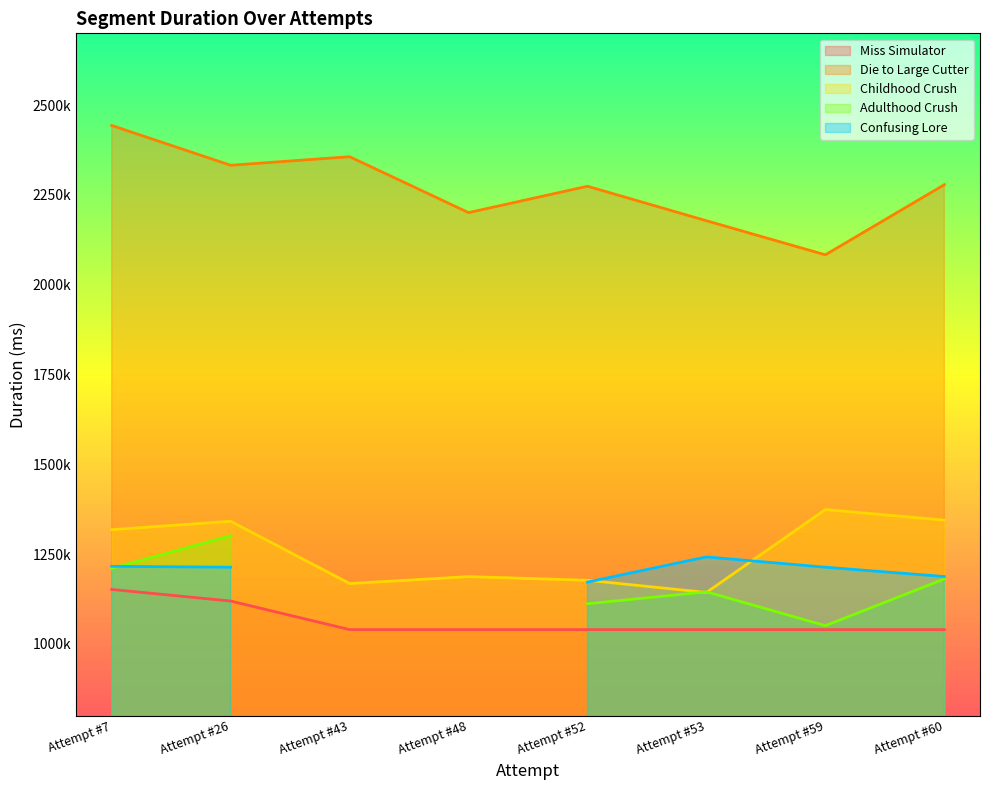

The Die to Large Cutter series shows 2332691 at Attempt #26. True or false?

True